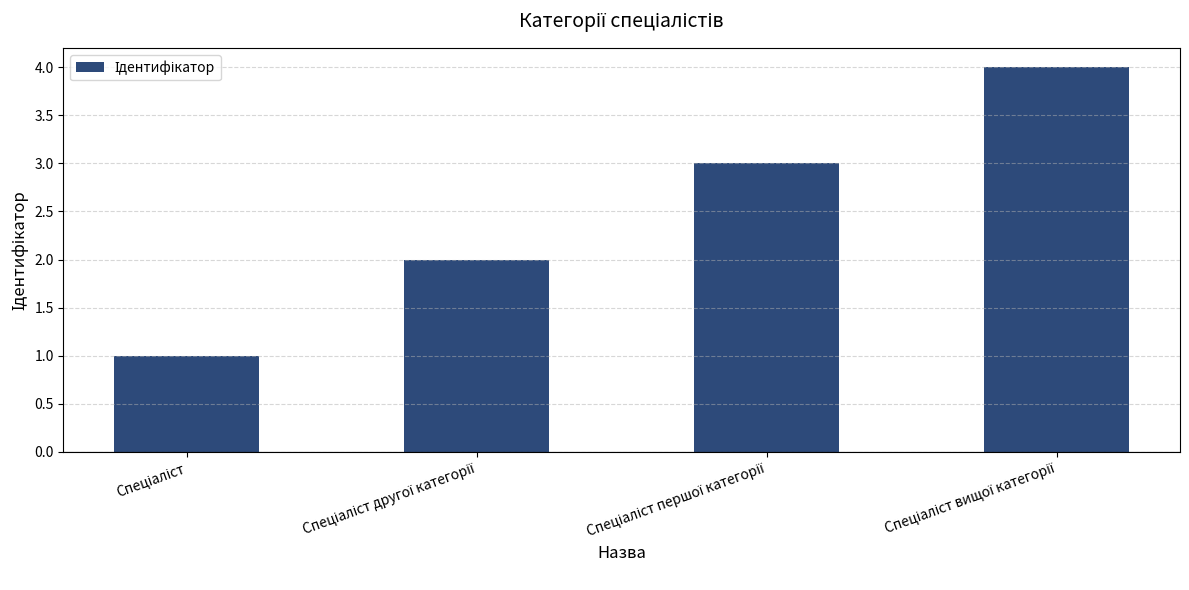

Reading left to right, transcribe all the data shown in this chart.

1	2	3	4